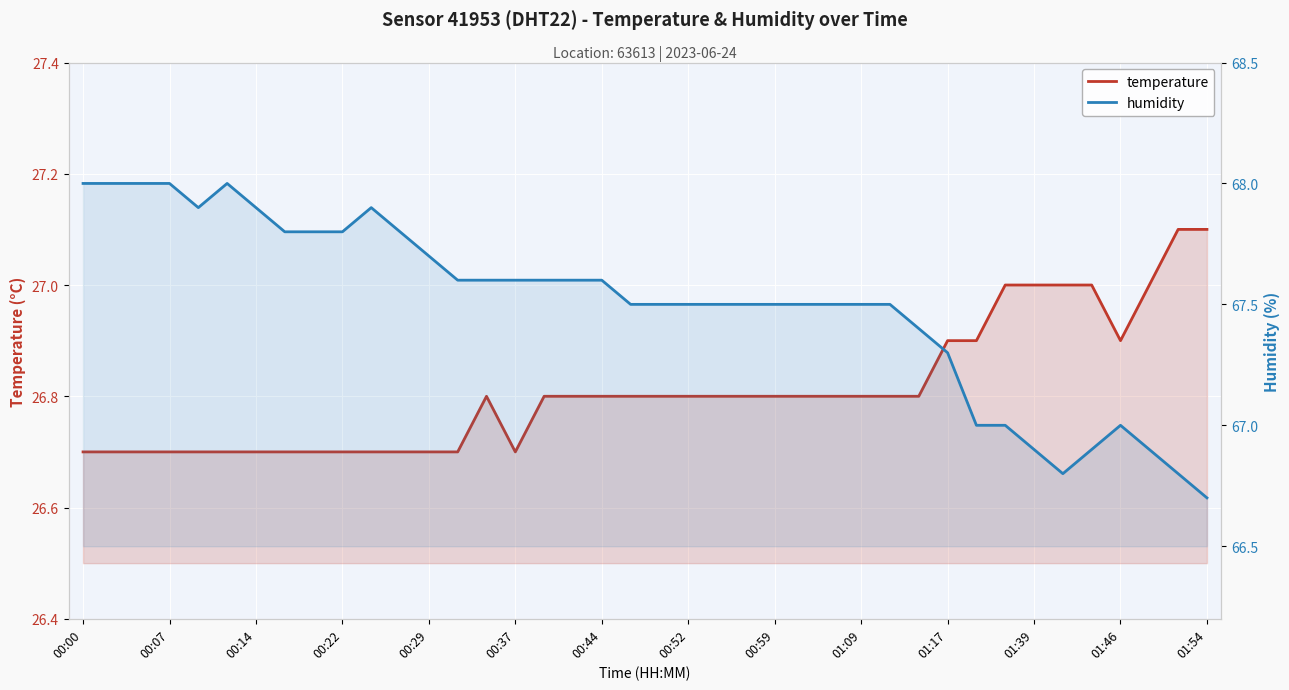

How many data points in humidity are above 67?

31